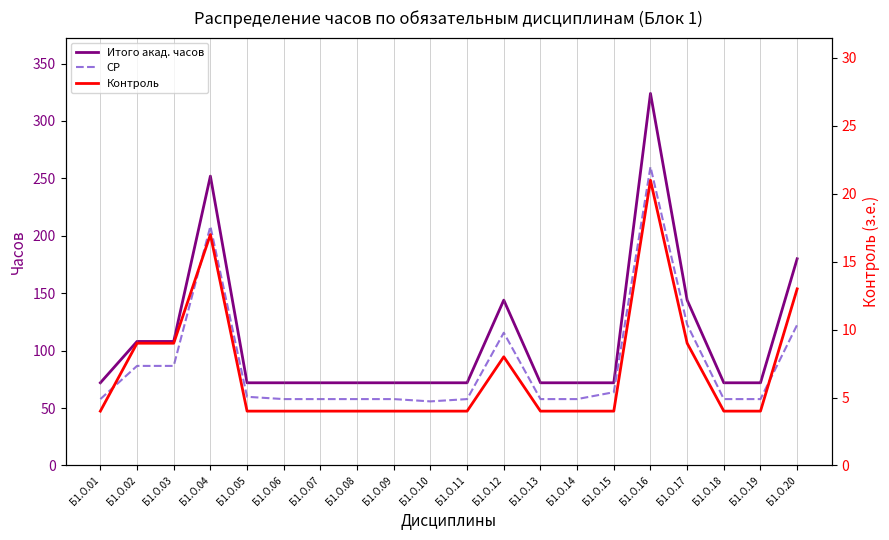

What is the sum of the Итого акад. часов values at Б1.О.14 and Б1.О.18?

144.0